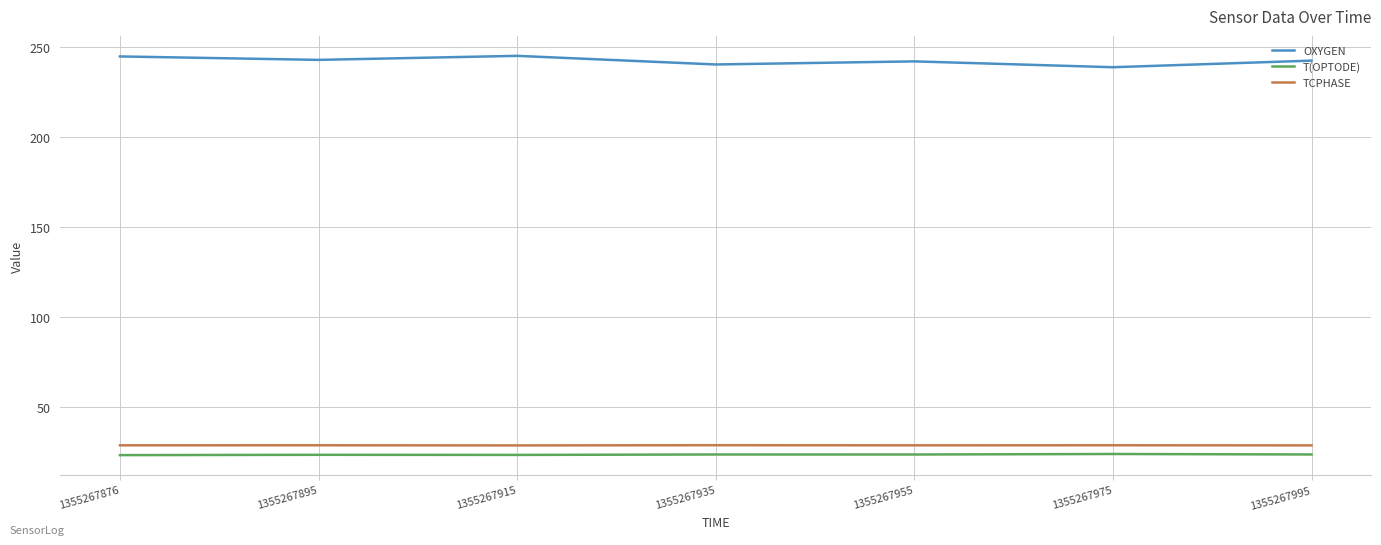

What is the minimum value shown in the chart?

23.4